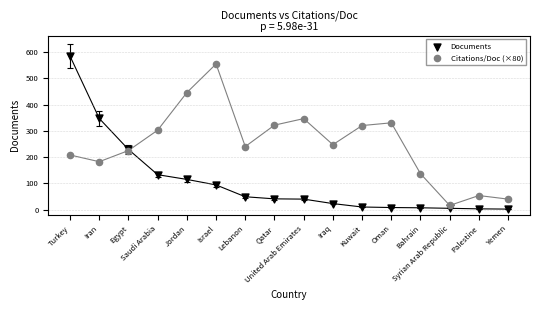

In the Documents series, what Y value is closest to 293?

347.0